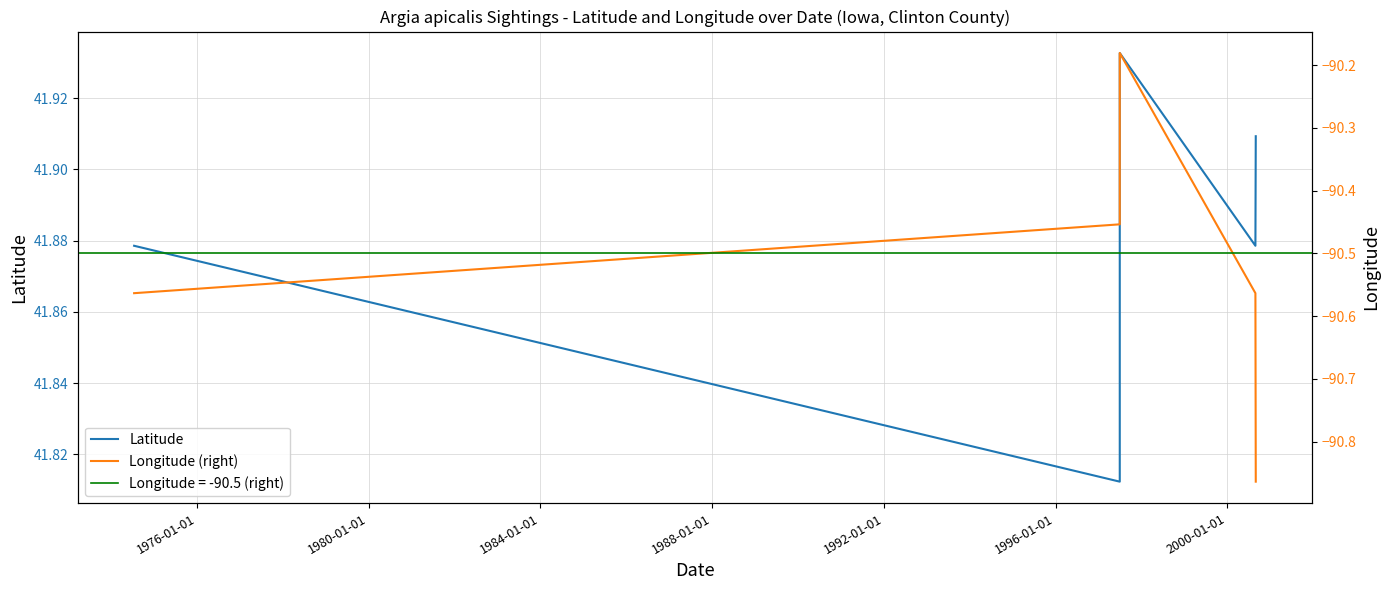

Reading right to left, what are all the values shown in this chart?

Latitude: 41.9	41.9	41.9	41.9	41.8	41.8	41.9
Longitude (right): -90.9	-90.6	-90.6	-90.2	-90.5	-90.5	-90.6